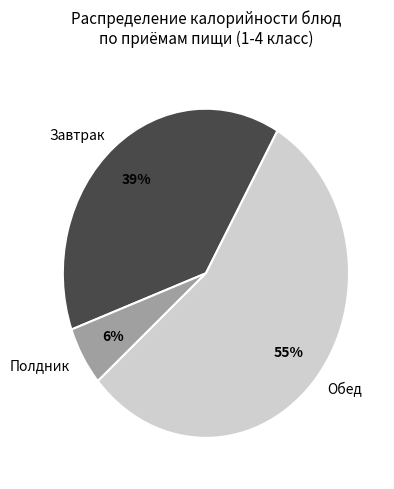

What is the smallest slice in the pie chart?

Полдник